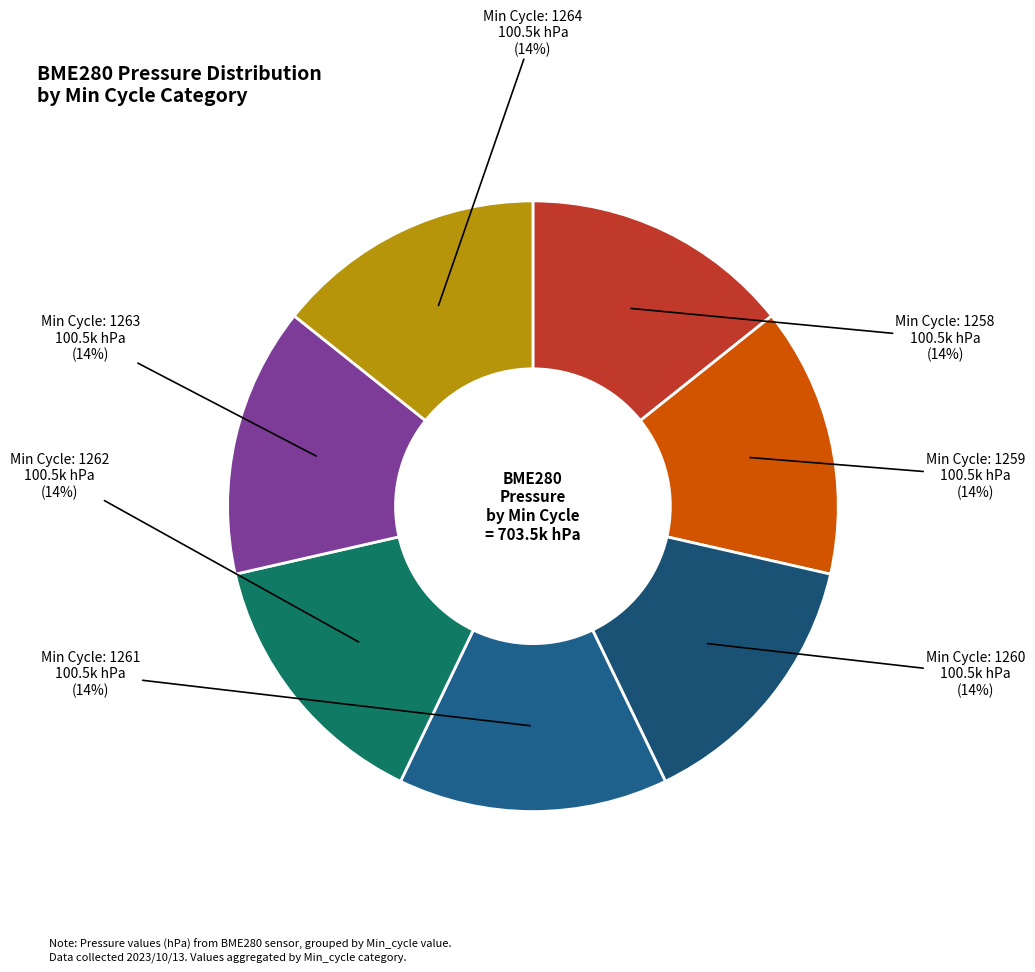

Count the number of slices in the pie.

7